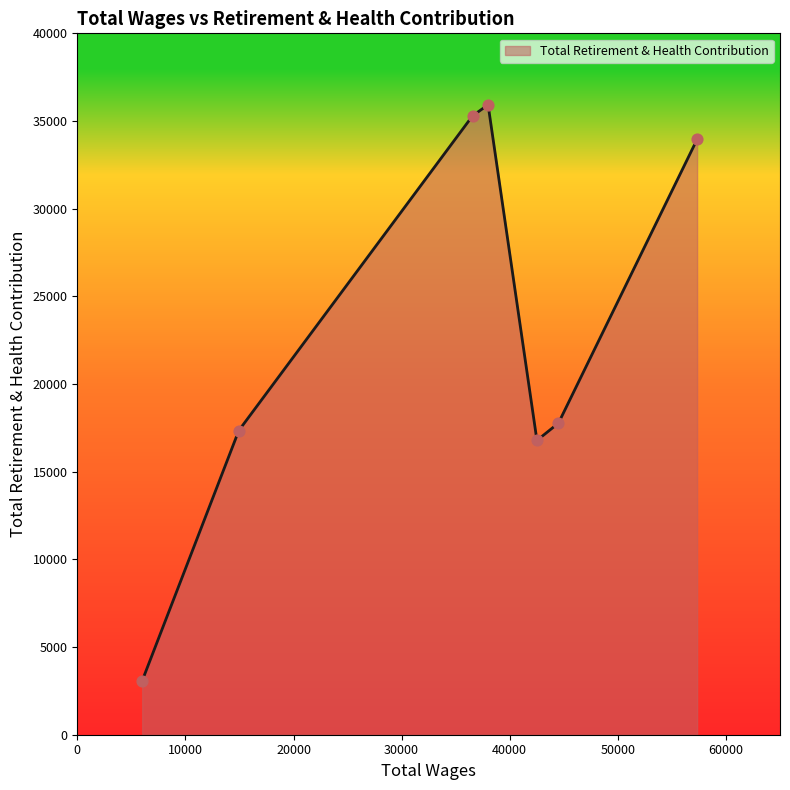

True or false: the data has more than 1 interior local peaks.

False